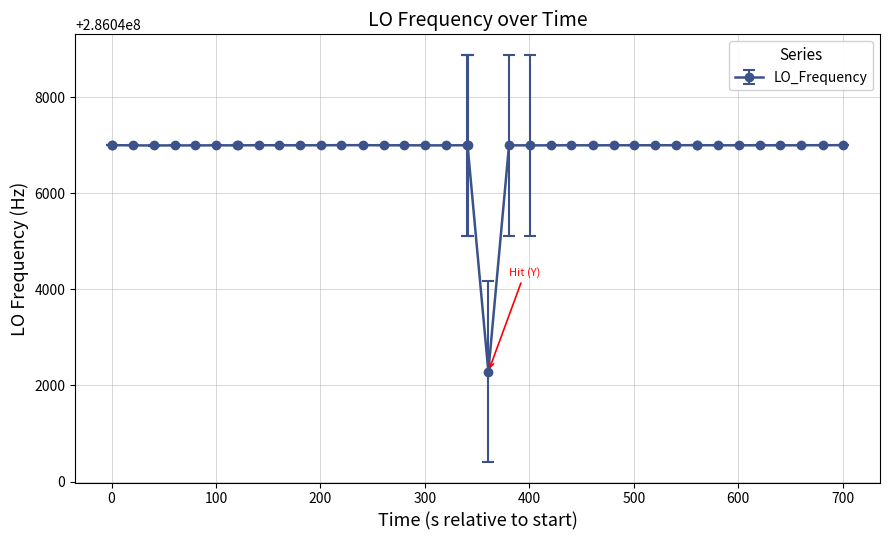

What is the average value?

286046880.8